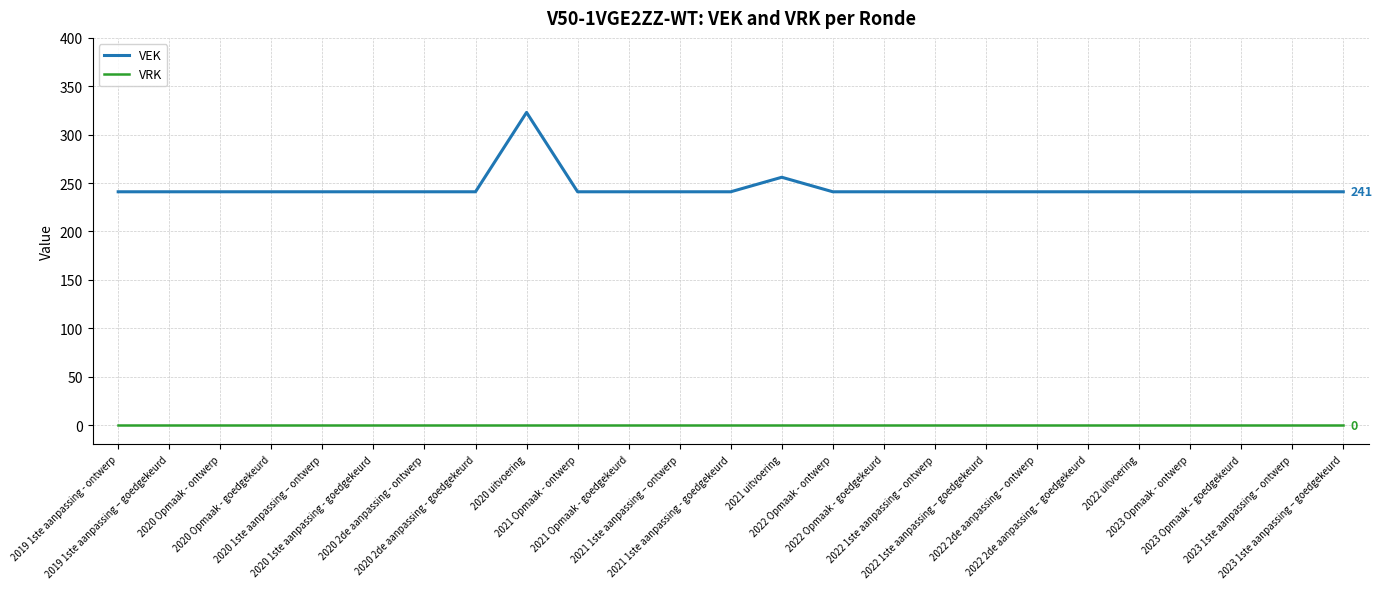

Reading left to right, transcribe all the data shown in this chart.

VEK: 2019 1ste aanpassing - ontwerp=241	2019 1ste aanpassing – goedgekeurd=241	2020 Opmaak - ontwerp=241	2020 Opmaak - goedgekeurd=241	2020 1ste aanpassing – ontwerp=241	2020 1ste aanpassing - goedgekeurd=241	2020 2de aanpassing - ontwerp=241	2020 2de aanpassing - goedgekeurd=241	2020 uitvoering=323	2021 Opmaak - ontwerp=241	2021 Opmaak - goedgekeurd=241	2021 1ste aanpassing – ontwerp=241	2021 1ste aanpassing - goedgekeurd=241	2021 uitvoering=256	2022 Opmaak - ontwerp=241	2022 Opmaak - goedgekeurd=241	2022 1ste aanpassing – ontwerp=241	2022 1ste aanpassing – goedgekeurd=241	2022 2de aanpassing – ontwerp=241	2022 2de aanpassing – goedgekeurd=241	2022 uitvoering=241	2023 Opmaak - ontwerp=241	2023 Opmaak – goedgekeurd=241	2023 1ste aanpassing – ontwerp=241	2023 1ste aanpassing – goedgekeurd=241
VRK: 2019 1ste aanpassing - ontwerp=0	2019 1ste aanpassing – goedgekeurd=0	2020 Opmaak - ontwerp=0	2020 Opmaak - goedgekeurd=0	2020 1ste aanpassing – ontwerp=0	2020 1ste aanpassing - goedgekeurd=0	2020 2de aanpassing - ontwerp=0	2020 2de aanpassing - goedgekeurd=0	2020 uitvoering=0	2021 Opmaak - ontwerp=0	2021 Opmaak - goedgekeurd=0	2021 1ste aanpassing – ontwerp=0	2021 1ste aanpassing - goedgekeurd=0	2021 uitvoering=0	2022 Opmaak - ontwerp=0	2022 Opmaak - goedgekeurd=0	2022 1ste aanpassing – ontwerp=0	2022 1ste aanpassing – goedgekeurd=0	2022 2de aanpassing – ontwerp=0	2022 2de aanpassing – goedgekeurd=0	2022 uitvoering=0	2023 Opmaak - ontwerp=0	2023 Opmaak – goedgekeurd=0	2023 1ste aanpassing – ontwerp=0	2023 1ste aanpassing – goedgekeurd=0